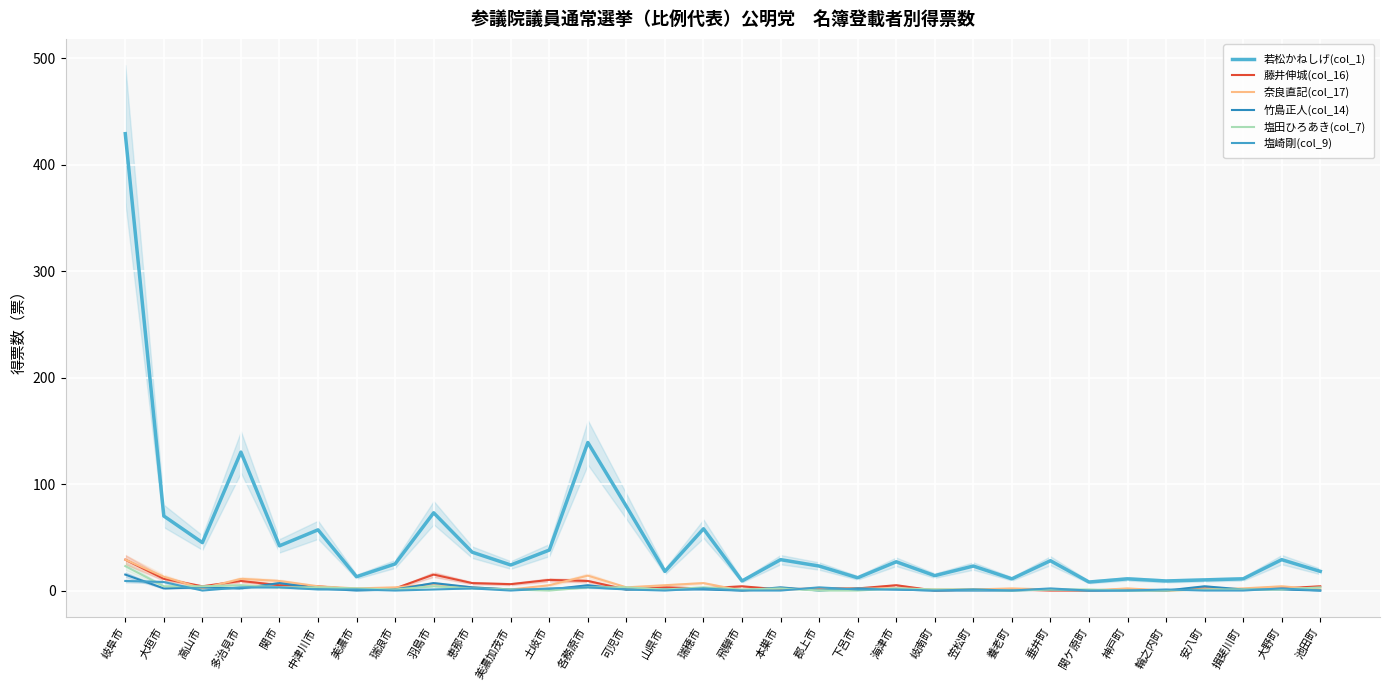

What are all the series names shown in the legend?

若松かねしげ(col_1), 藤井伸城(col_16), 奈良直記(col_17), 竹島正人(col_14), 塩田ひろあき(col_7), 塩崎剛(col_9)